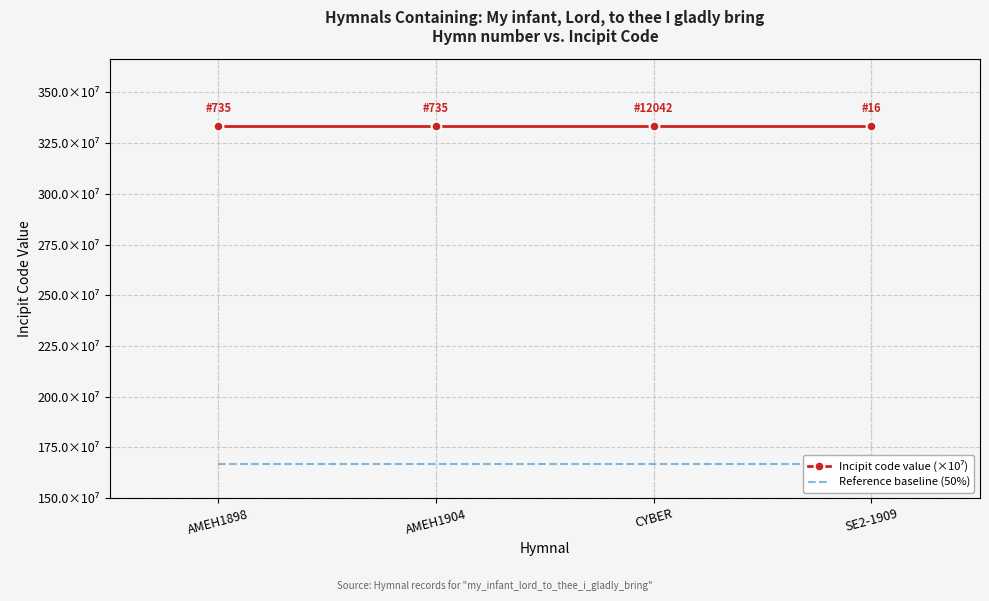

What is the minimum value for Incipit code value (×10⁷)?

333.3